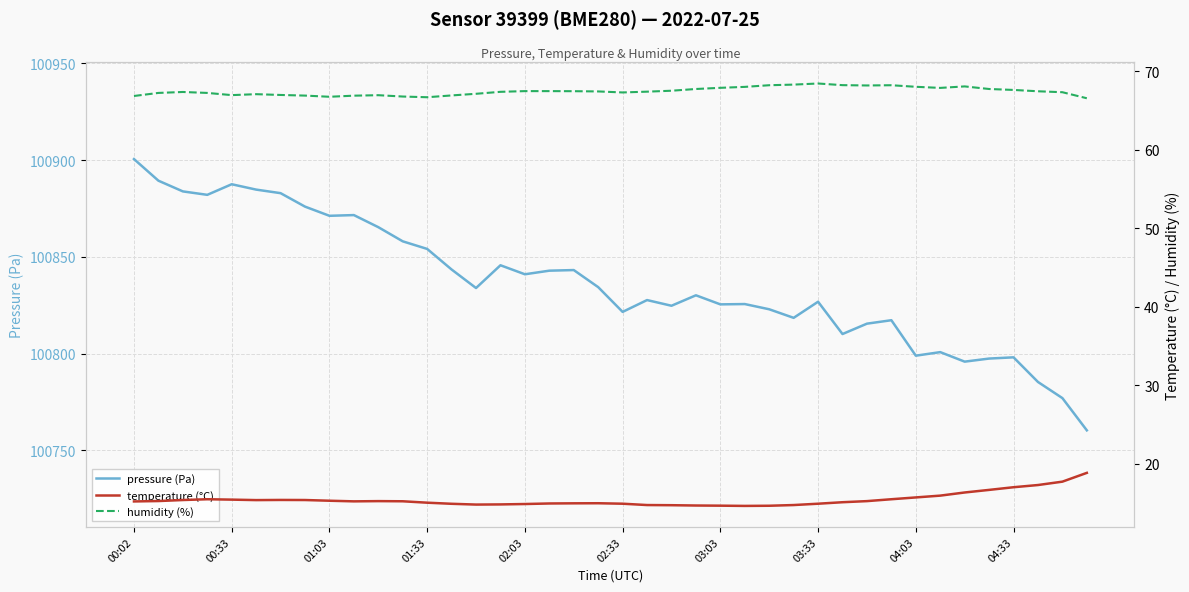

Which series has the largest total across all categories?

pressure (Pa)